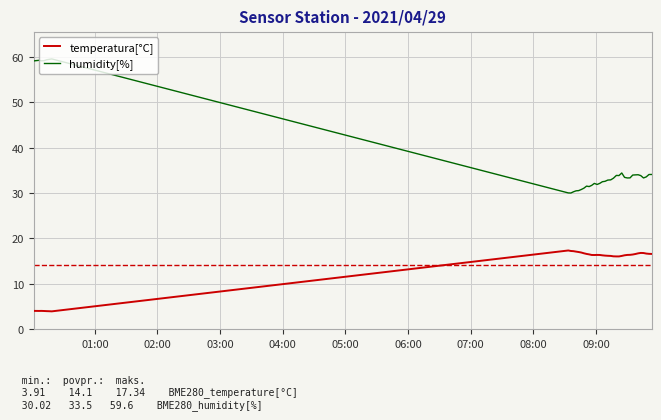

What is the difference between the maximum and minimum values in the humidity[%] series?

29.6